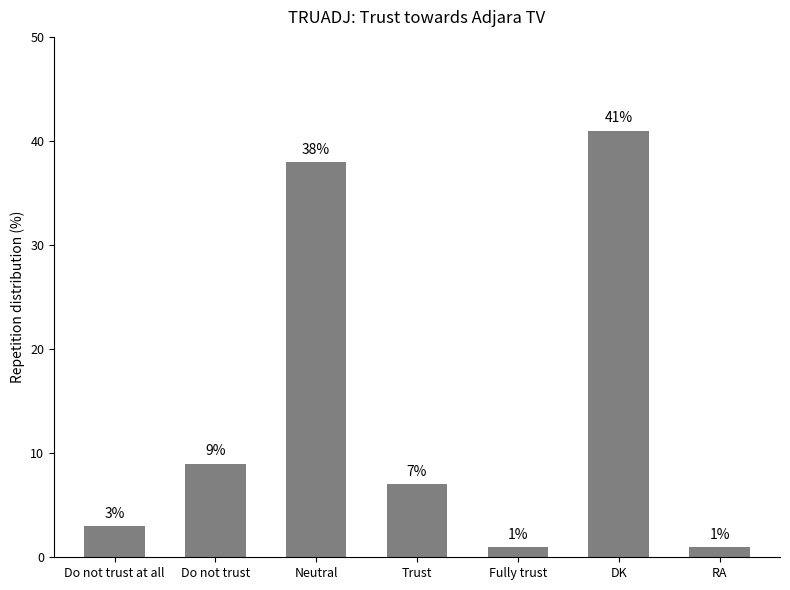

The value at Do not trust at all is 5. True or false?

False